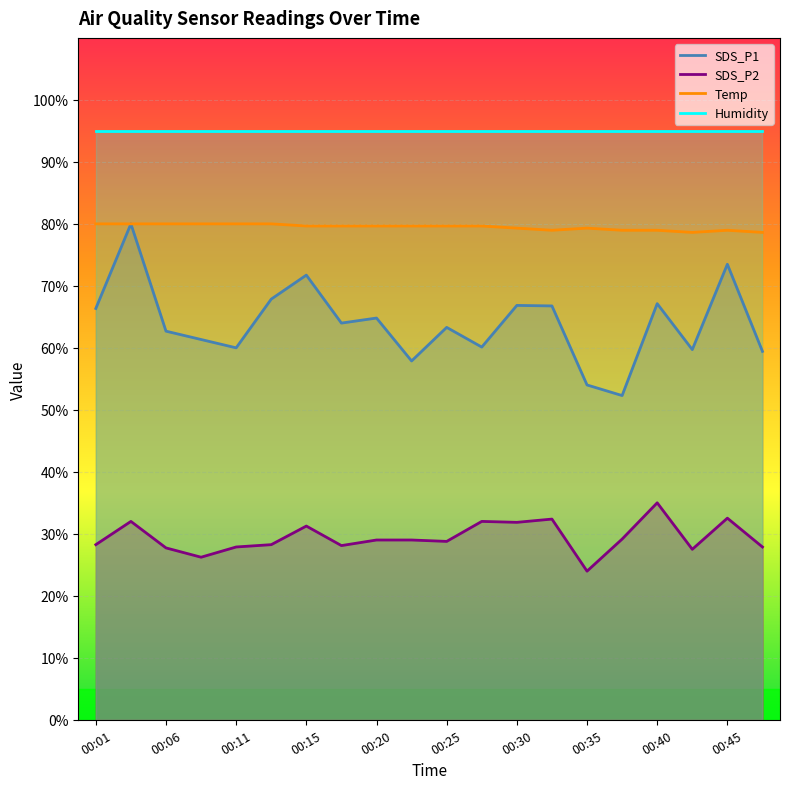

Is it true that SDS_P2 equals 28.2 at 00:01?

True